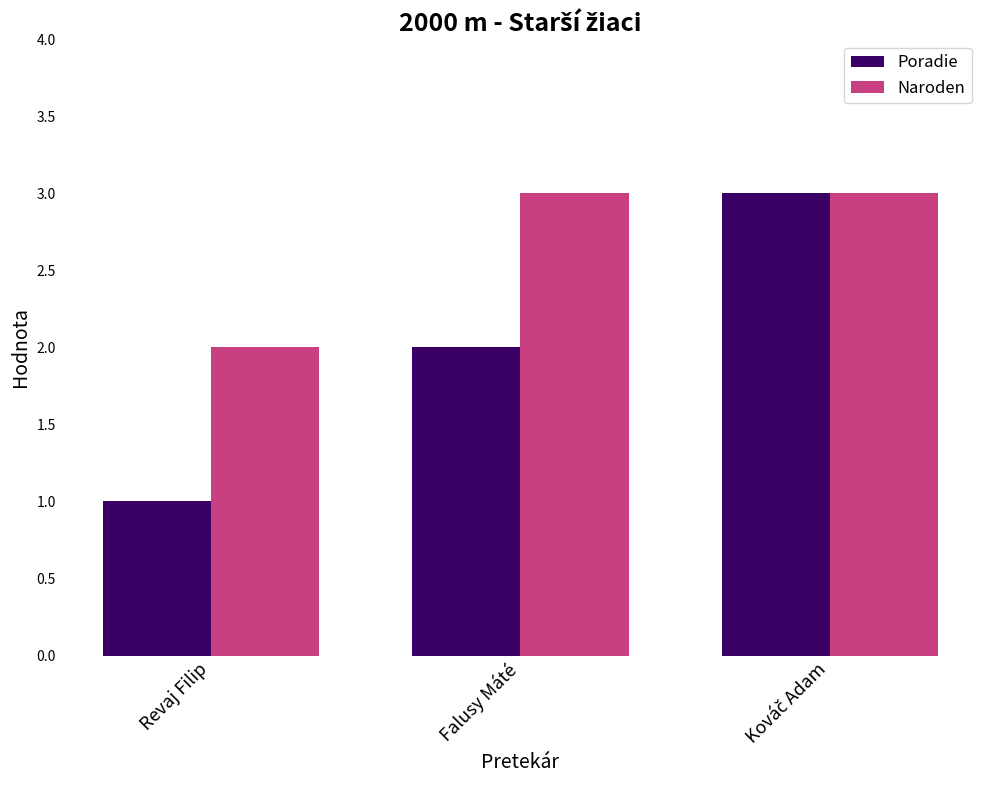

Which series has the largest total across all categories?

Naroden